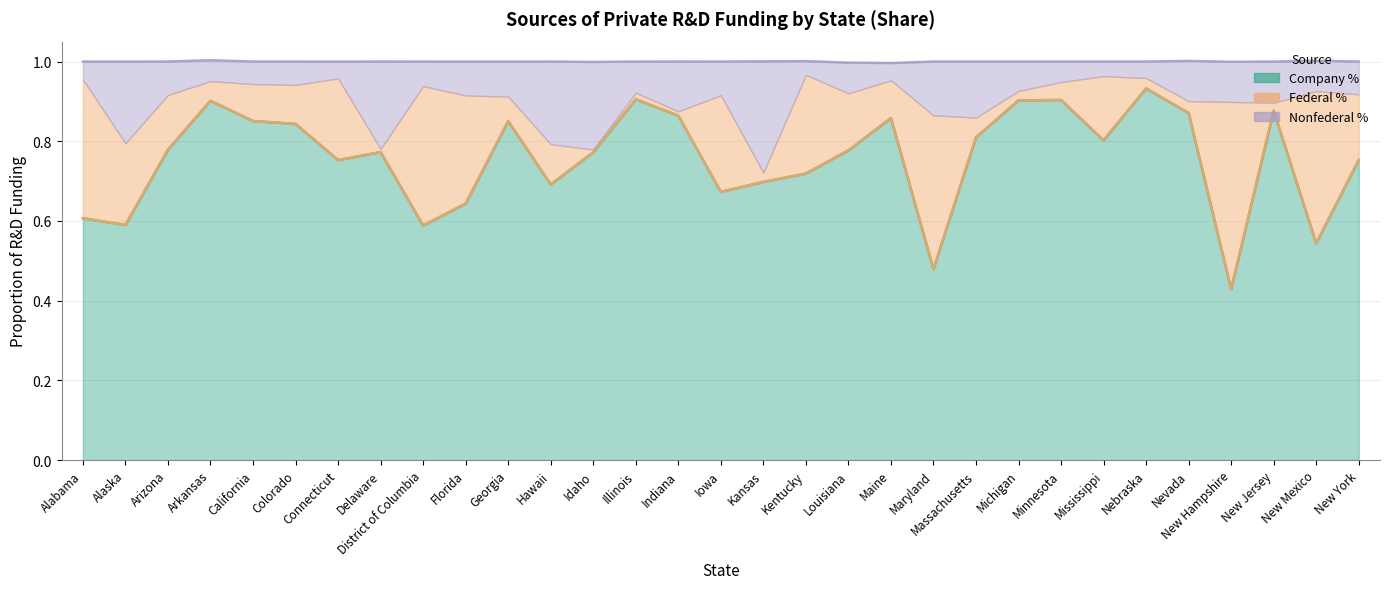

What are all the series names shown in the legend?

Company %, Federal %, Nonfederal %